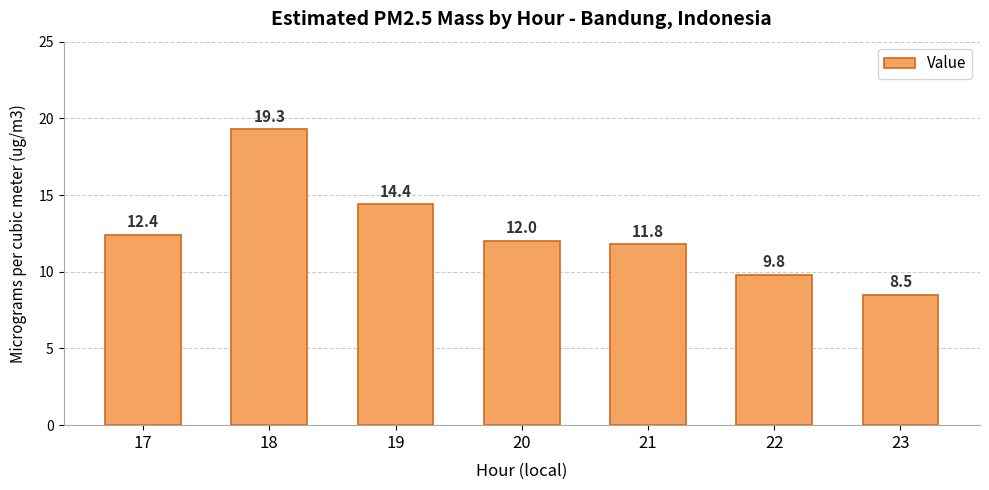

At which category does the chart reach its peak across all series?

18